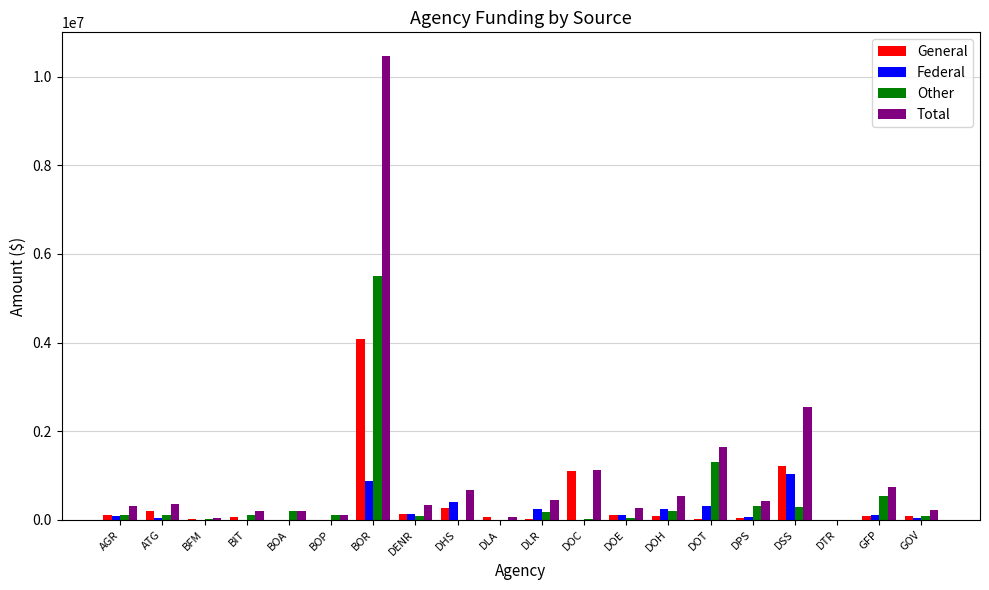

Are the bars horizontal?

No